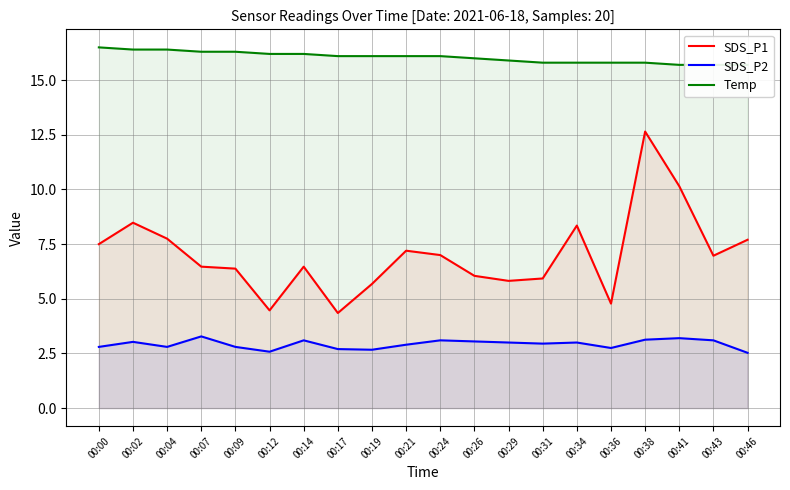

True or false: SDS_P2 and Temp intersect in this chart.

False